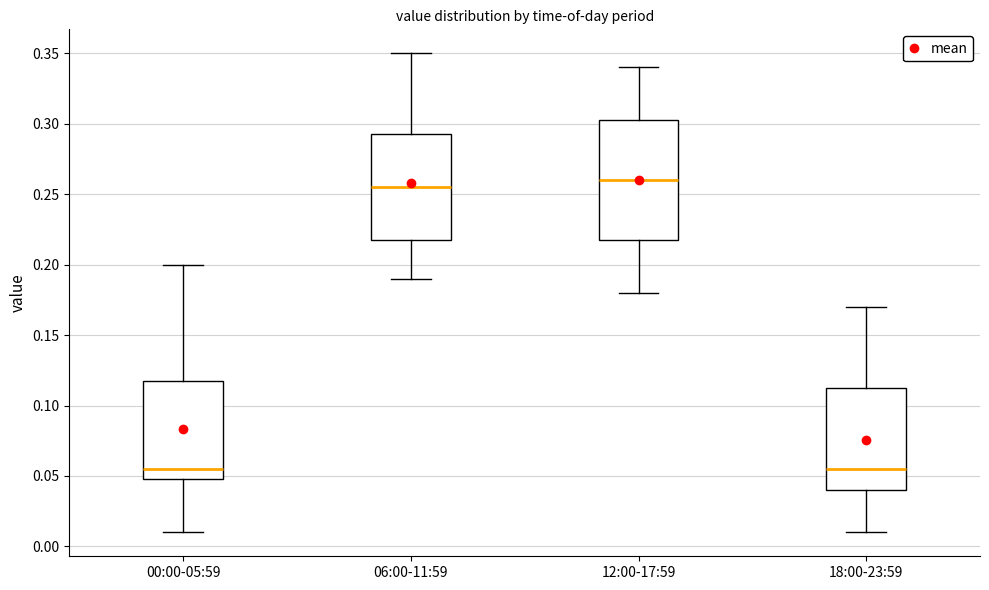

Where does the upper whisker of the box for 12:00-17:59 end on the y-axis? The values are not printed on the chart, so give them approximately, as read against the axis.

0.340